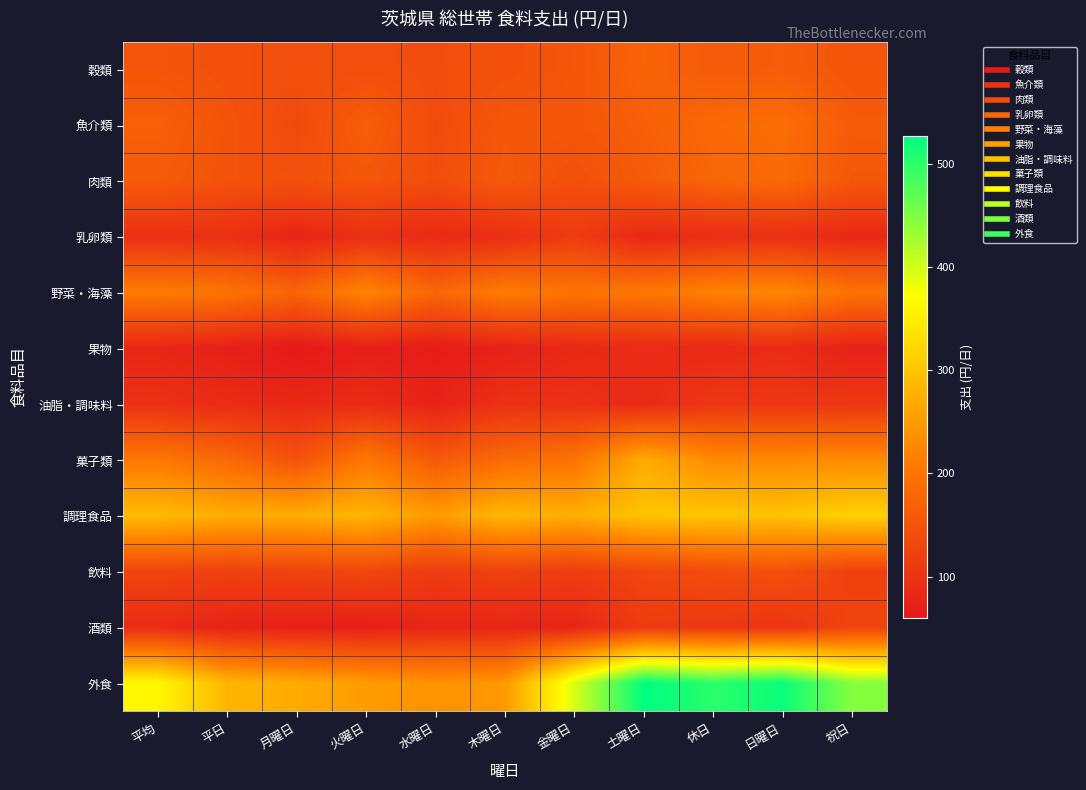

What is the spread (max minus min) of values at 火曜日?

211.2